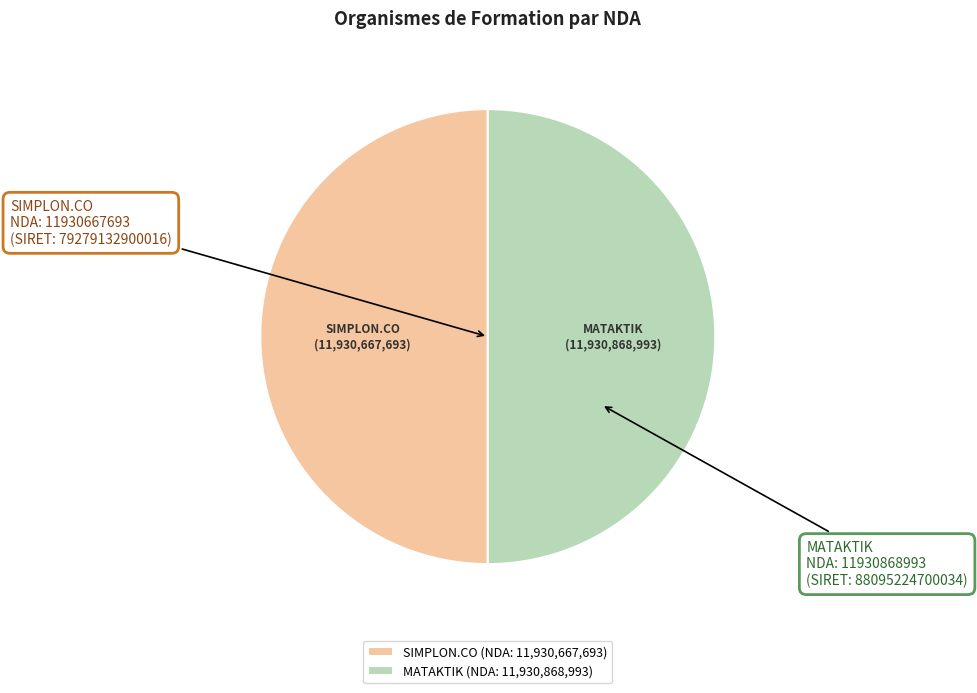

The MATAKTIK slice represents 50% of the pie. True or false?

True